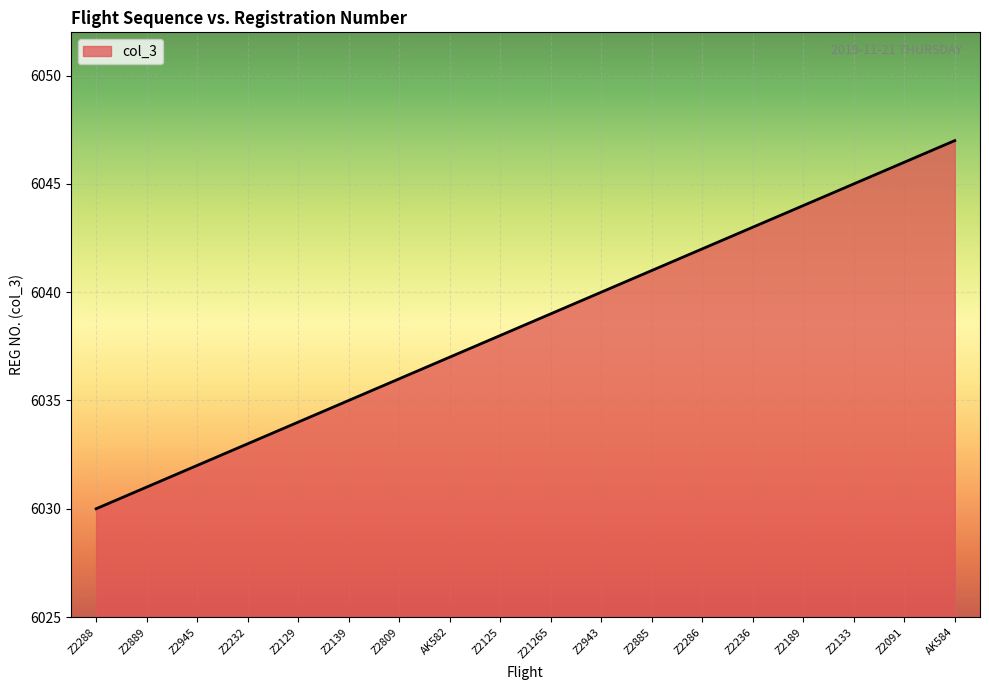

What position from the left is Z2809?

7